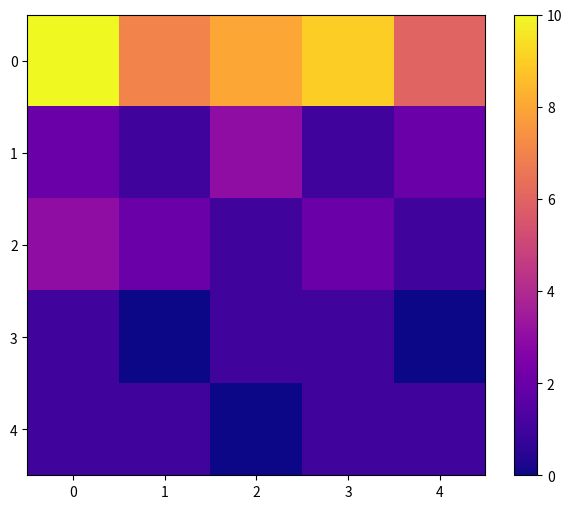

What is the difference between the highest and lowest values at 1?

7